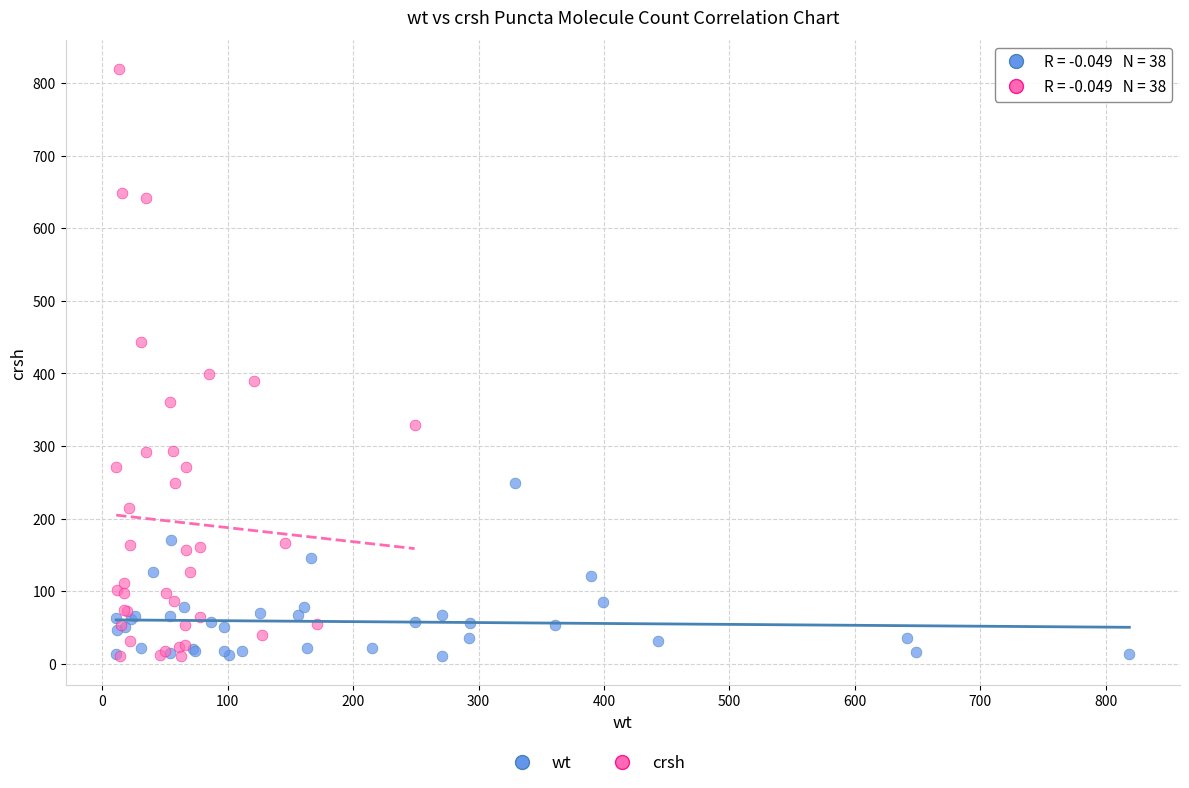

Which series has the widest spread of Y values?

crsh